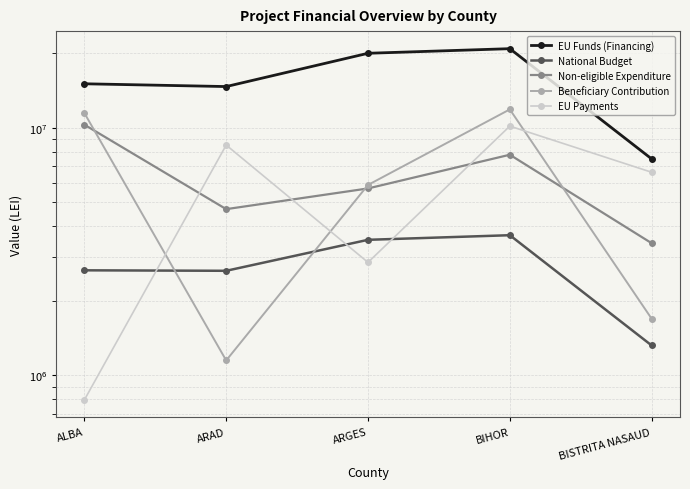

How many lines are shown in the chart?

5